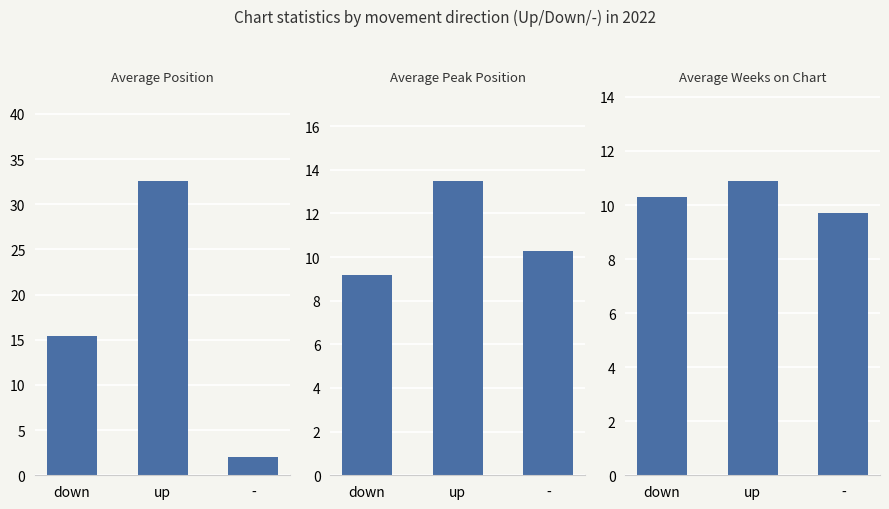

What is the difference between the Average Weeks on Chart values at up and -?

1.2